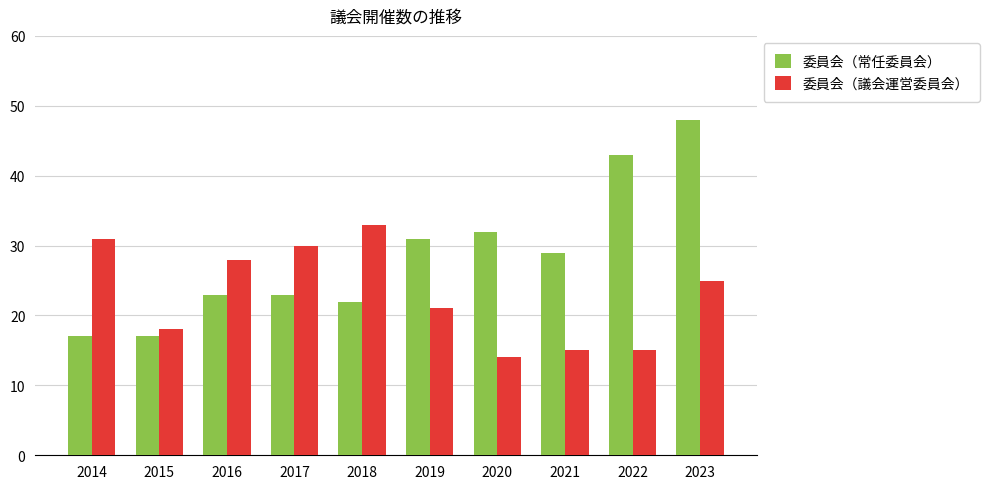

How many values in the 委員会（常任委員会） series are below 29?

5